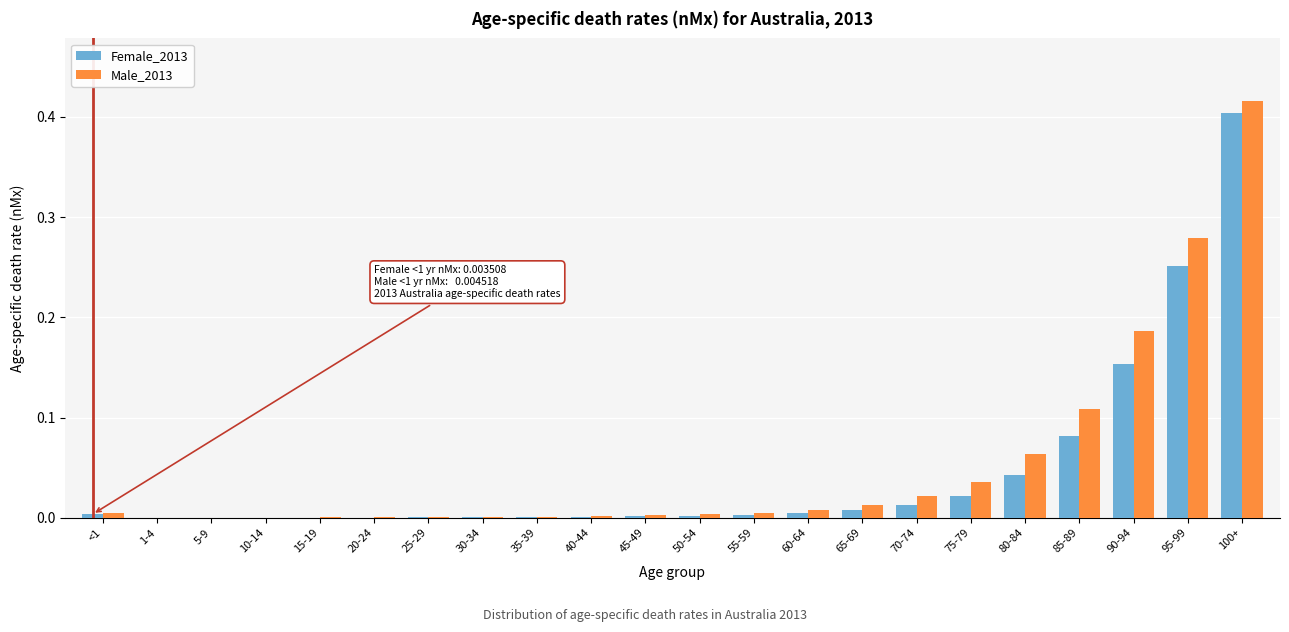

Which category has the highest value in the Female_2013 series?

100+